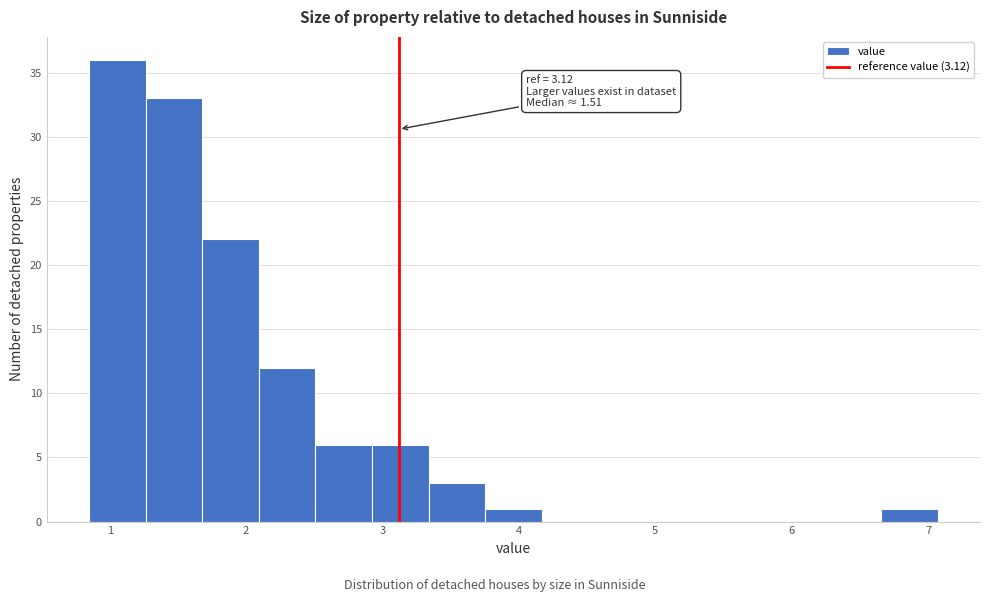

Which range on the x-axis has the tallest bar?

0.9 to 1.3